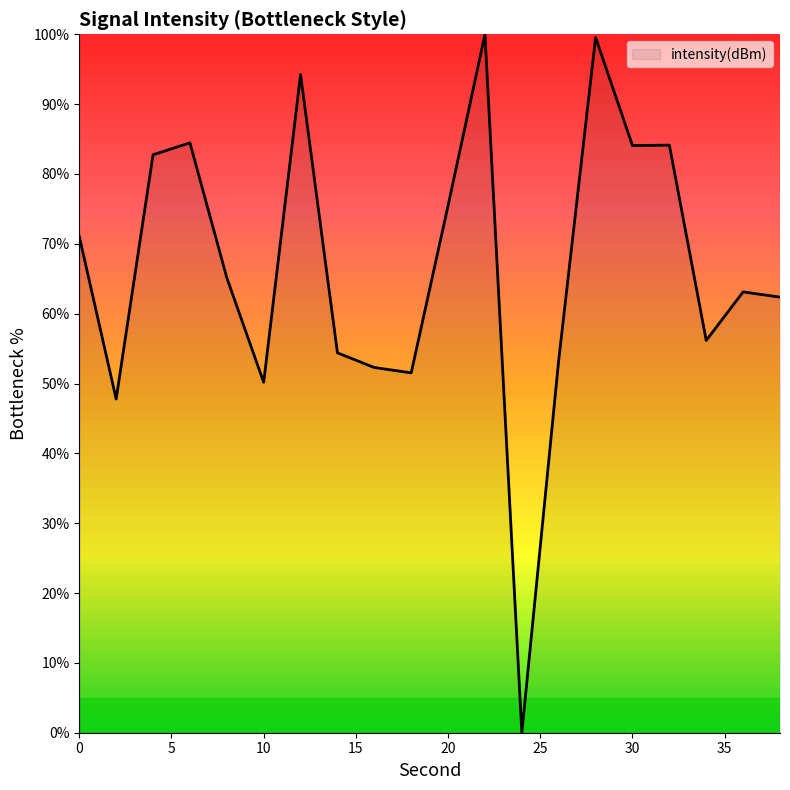

What is the difference between the maximum and minimum values?

100.0